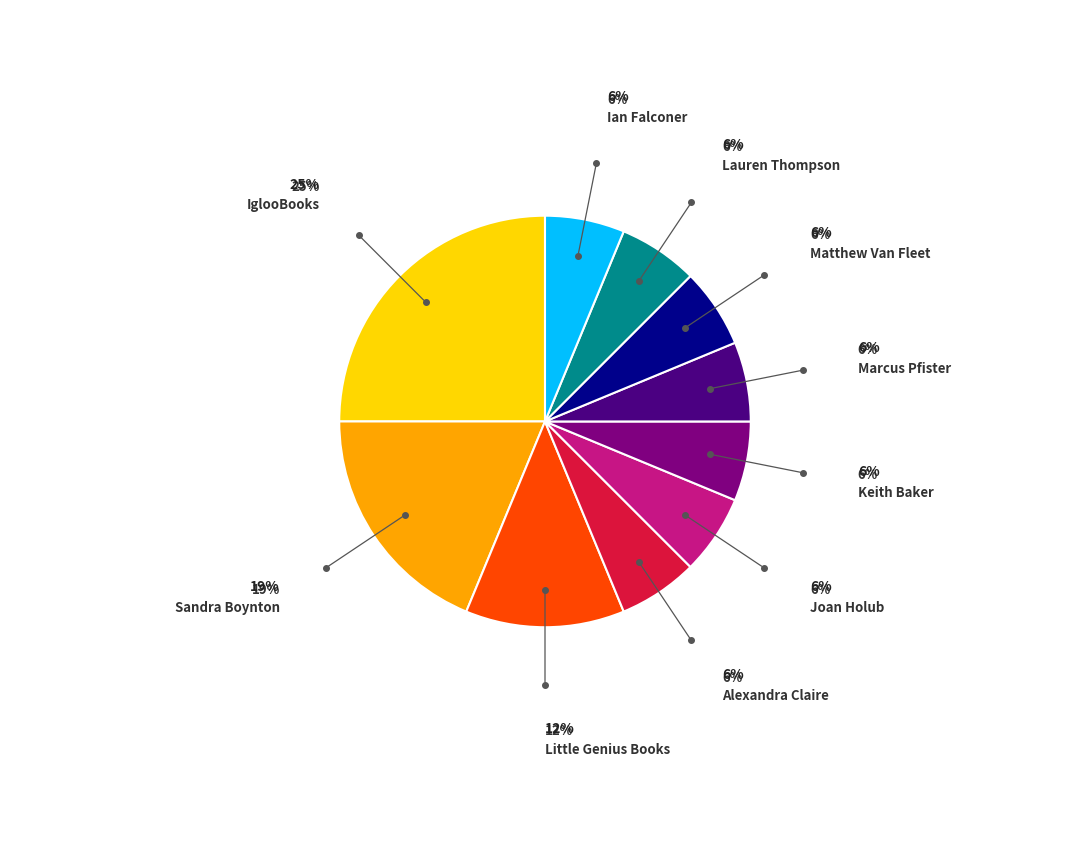

Is there any slice that represents more than half of the pie?

No